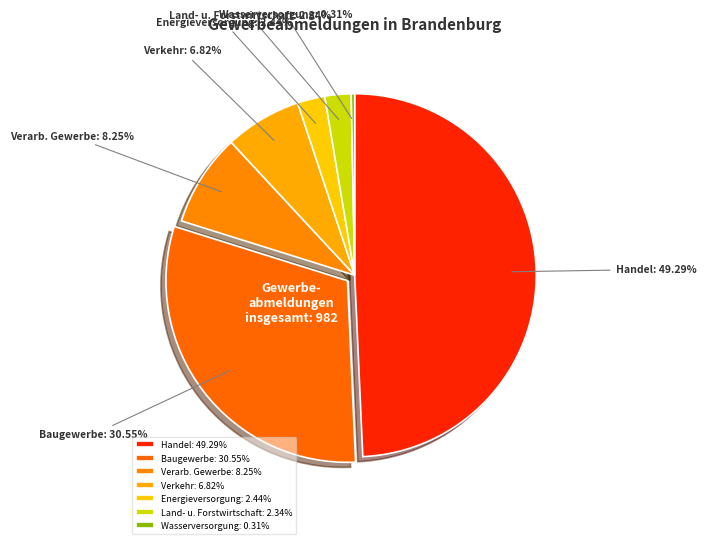

Between Baugewerbe: 30.55% and Land- u. Forstwirtschaft: 2.34%, which is larger?

Baugewerbe: 30.55%